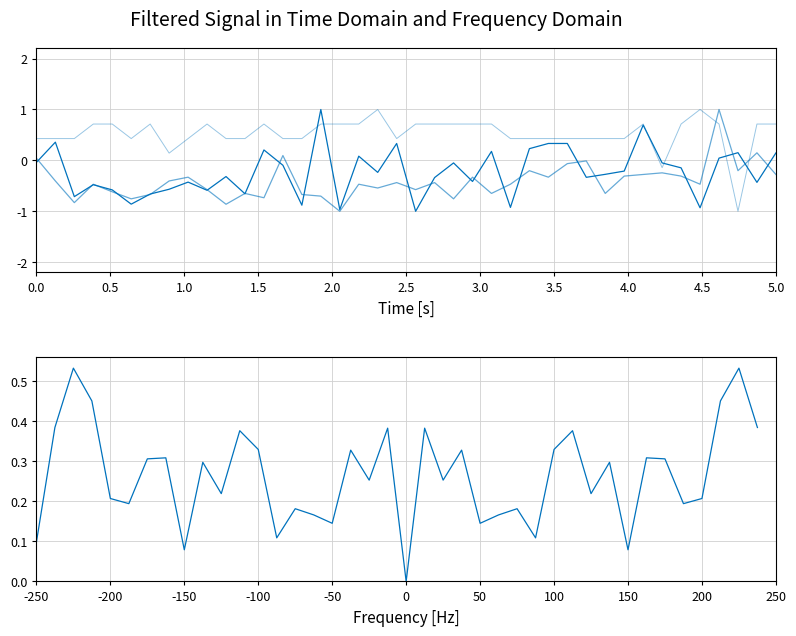

Is the value of Signal at 34 greater than the value of FFT(SDS_P1) at 13?

Yes